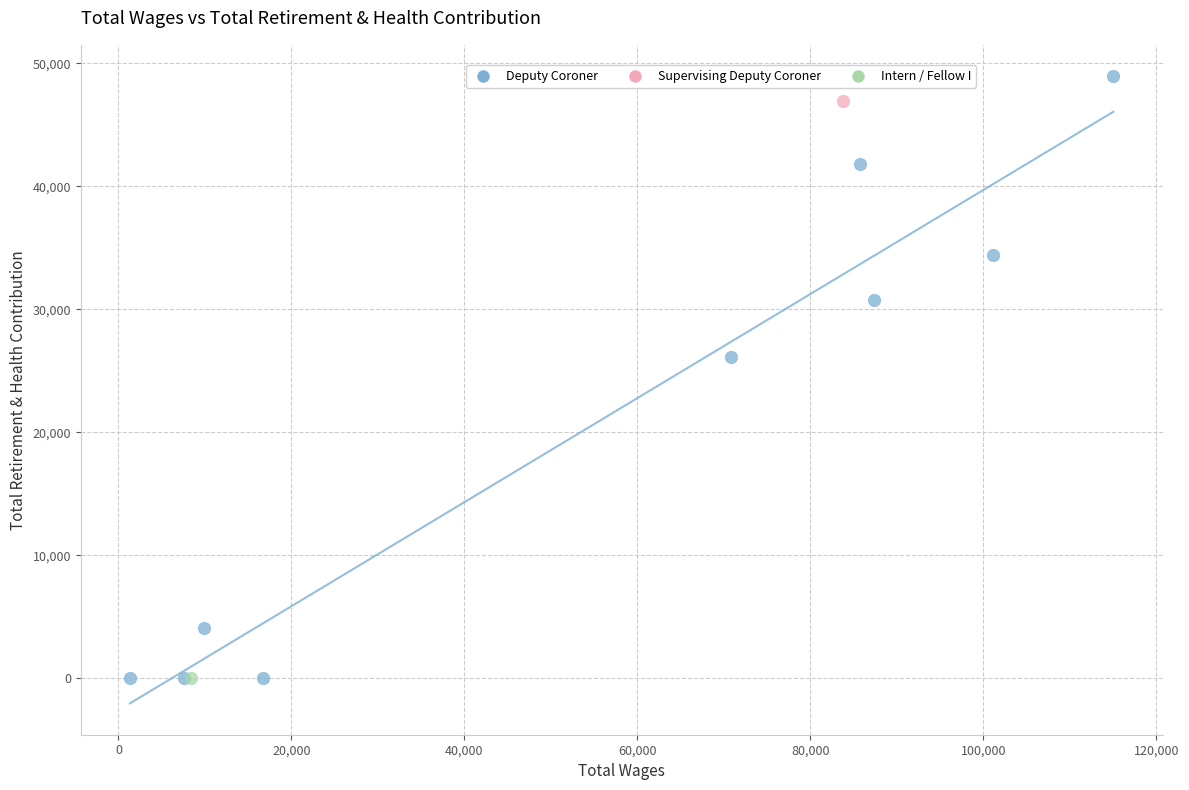

What are all the series names shown in the legend?

Deputy Coroner, Supervising Deputy Coroner, Intern / Fellow I